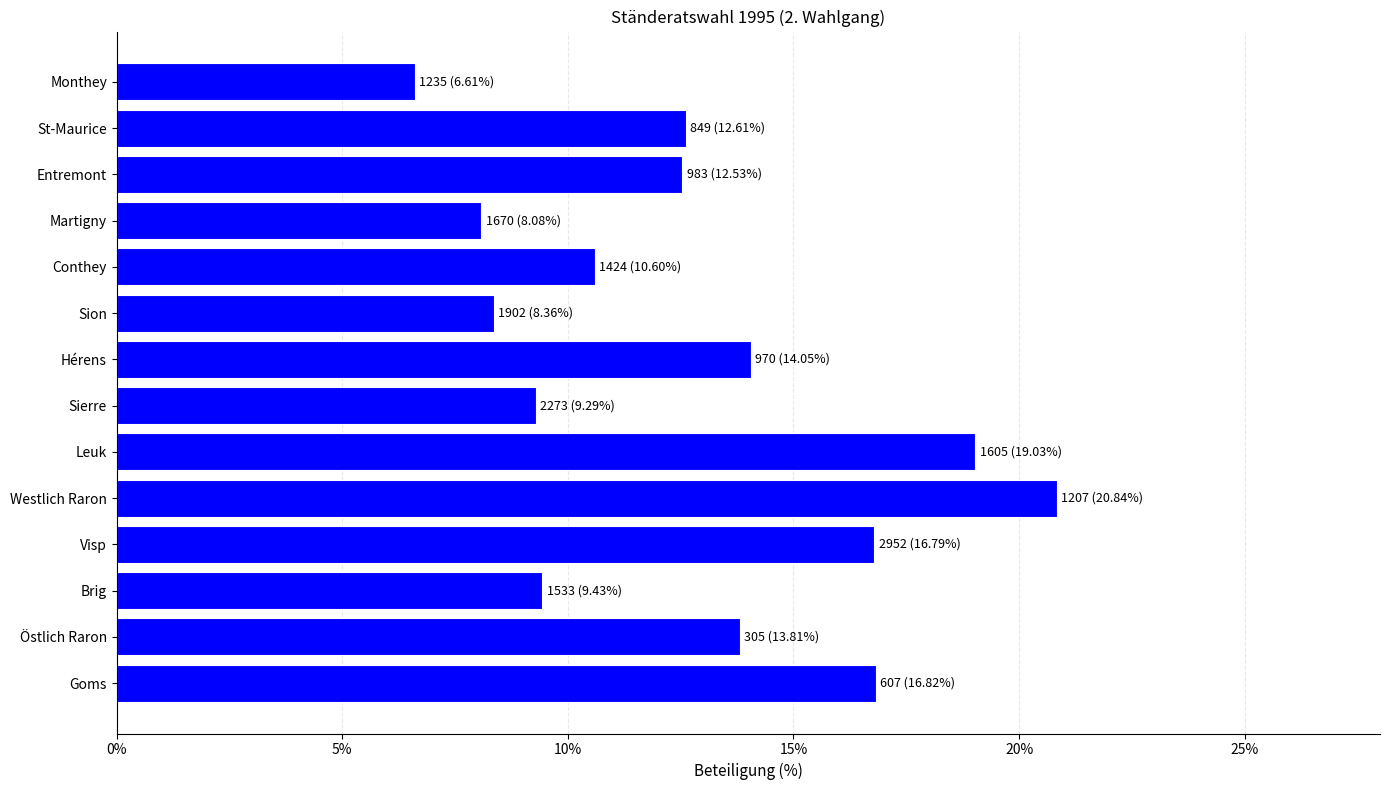

Which label corresponds to the largest value in the chart?

Westlich Raron